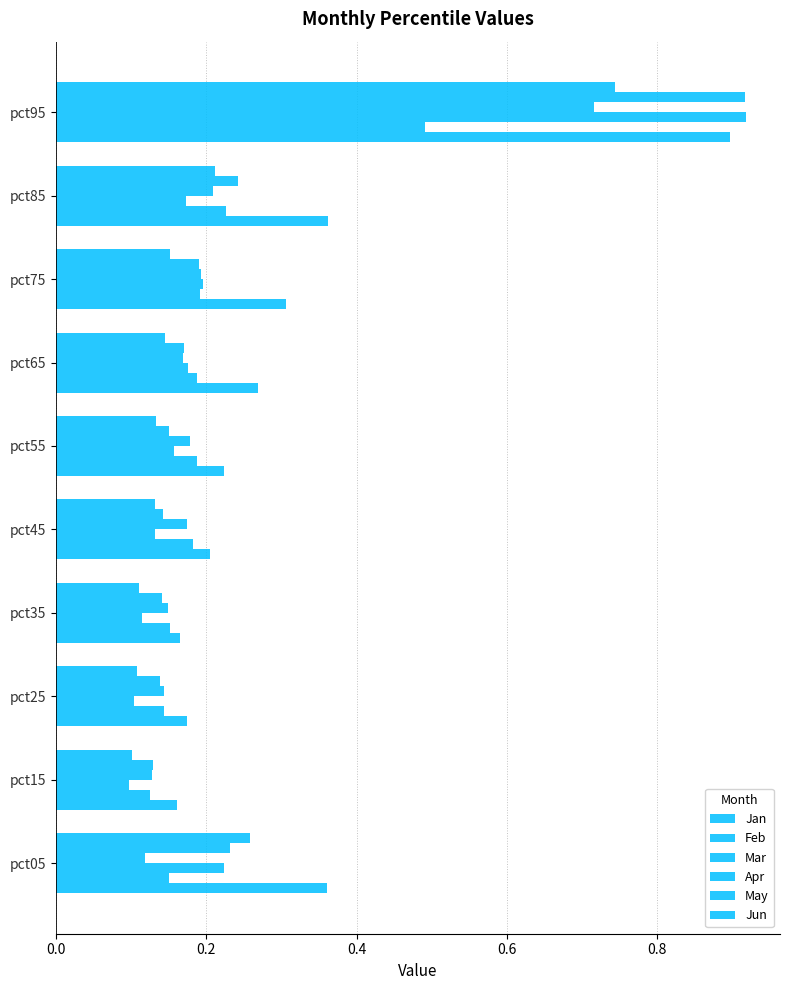

Count the number of data series in this chart.

6